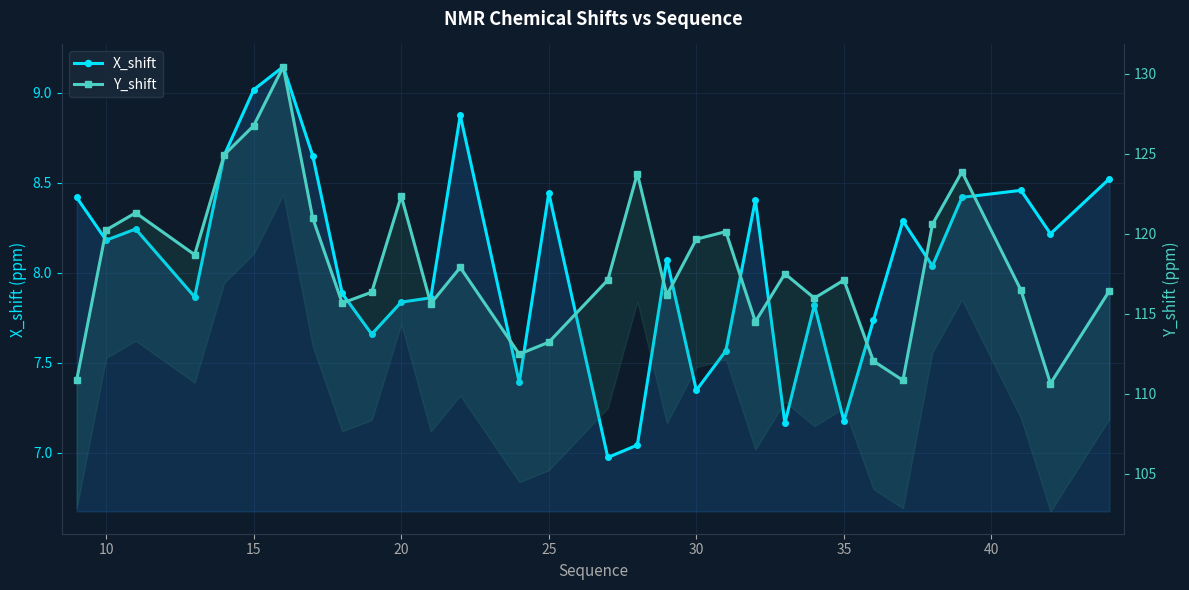

How many values in the X_shift series exceed 8?

17